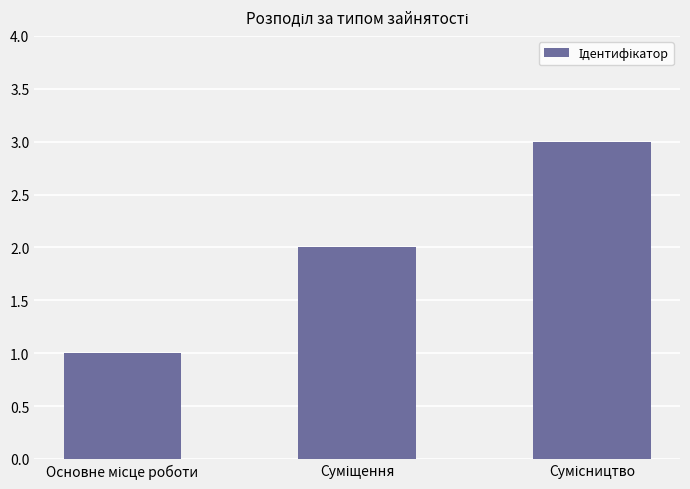

What is the greatest value displayed?

3